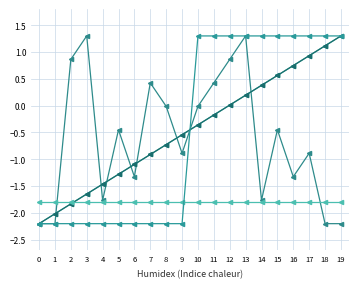

The LF1 series shows -1.3 at 6. True or false?

True